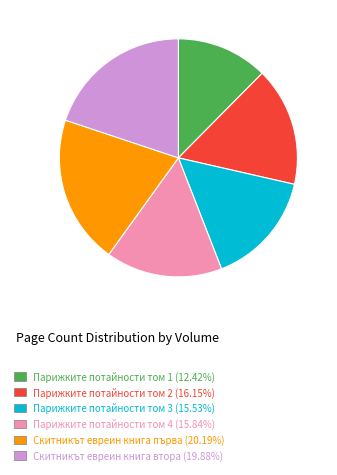

Which category has the smallest portion of the pie?

Парижките потайности том 1